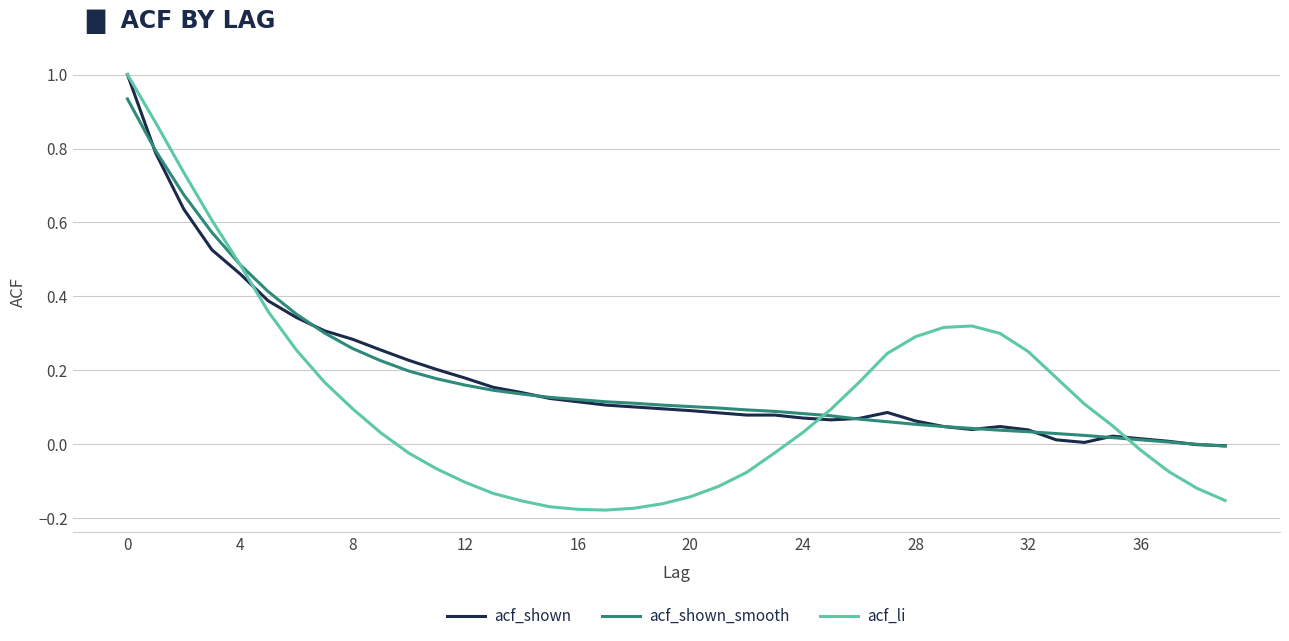

Which series has the widest spread of values?

acf_li